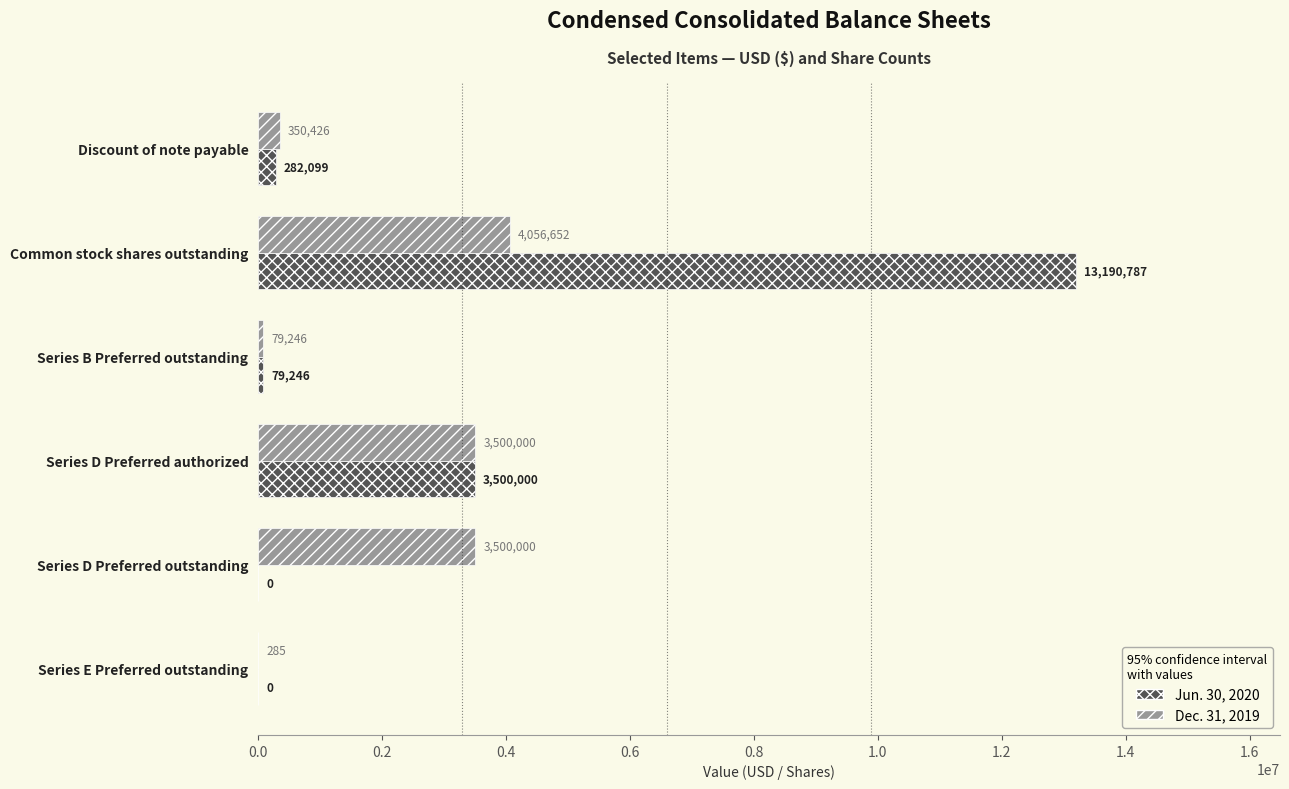

Where is Jun. 30, 2020 nearest to the value 6595393?

Series D Preferred authorized